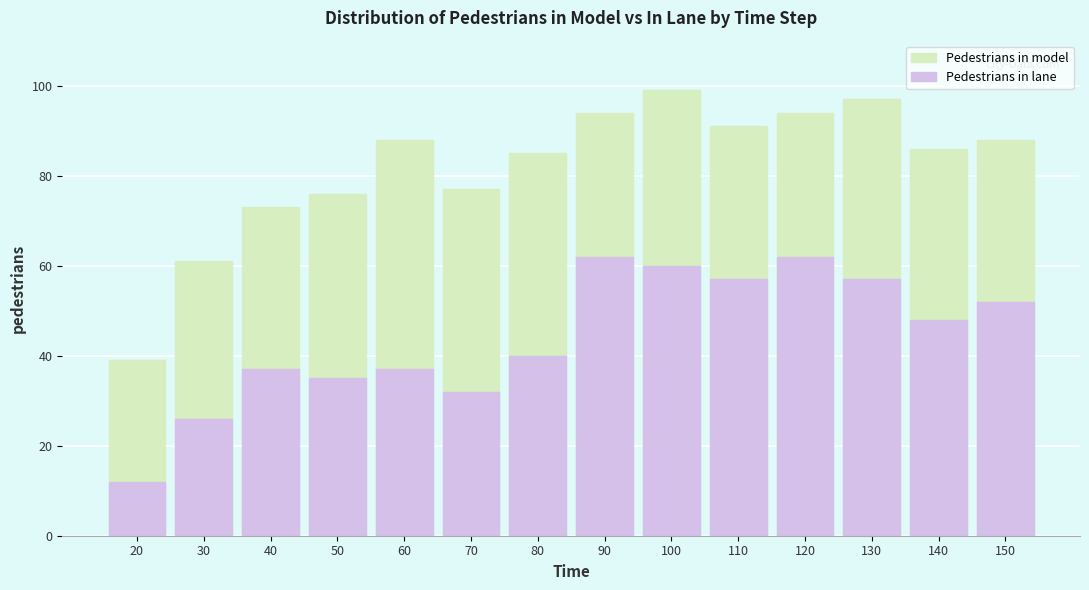

Reading left to right, list all the values displayed in this chart.

Pedestrians in model: 39	61	73	76	88	77	85	94	99	91	94	97	86	88
Pedestrians in lane: 12	26	37	35	37	32	40	62	60	57	62	57	48	52